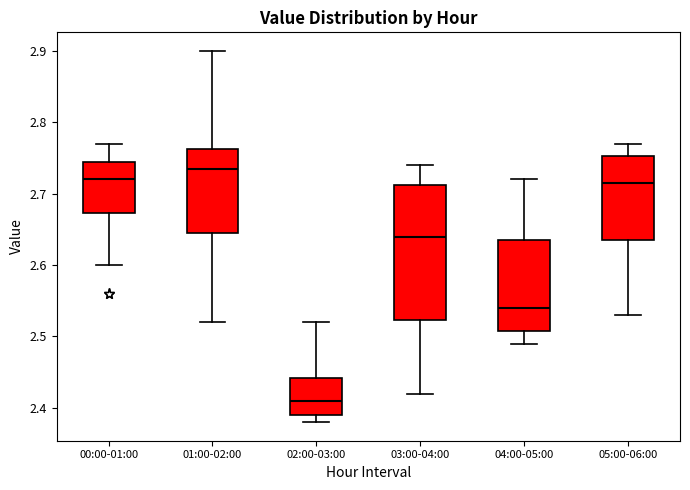

Comparing the boxes themselves (not the whiskers), which one is the tallest?

03:00-04:00